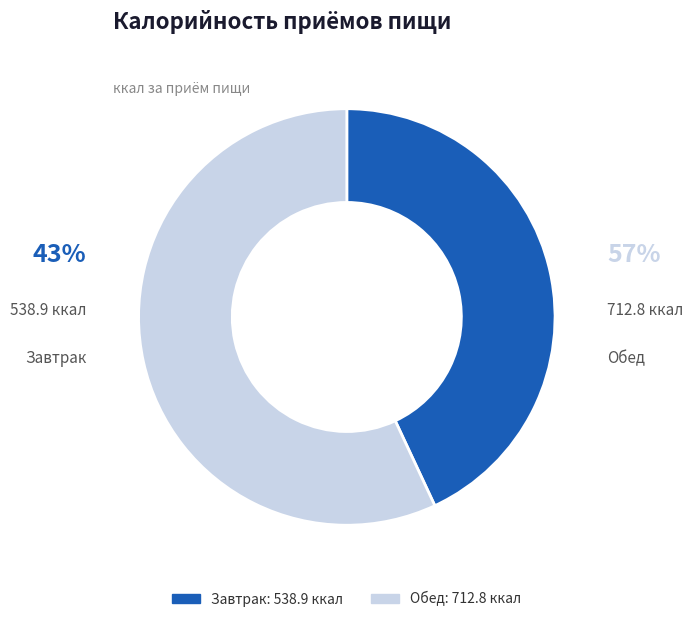

Rank the categories by value from lowest to highest.

Завтрак, Обед